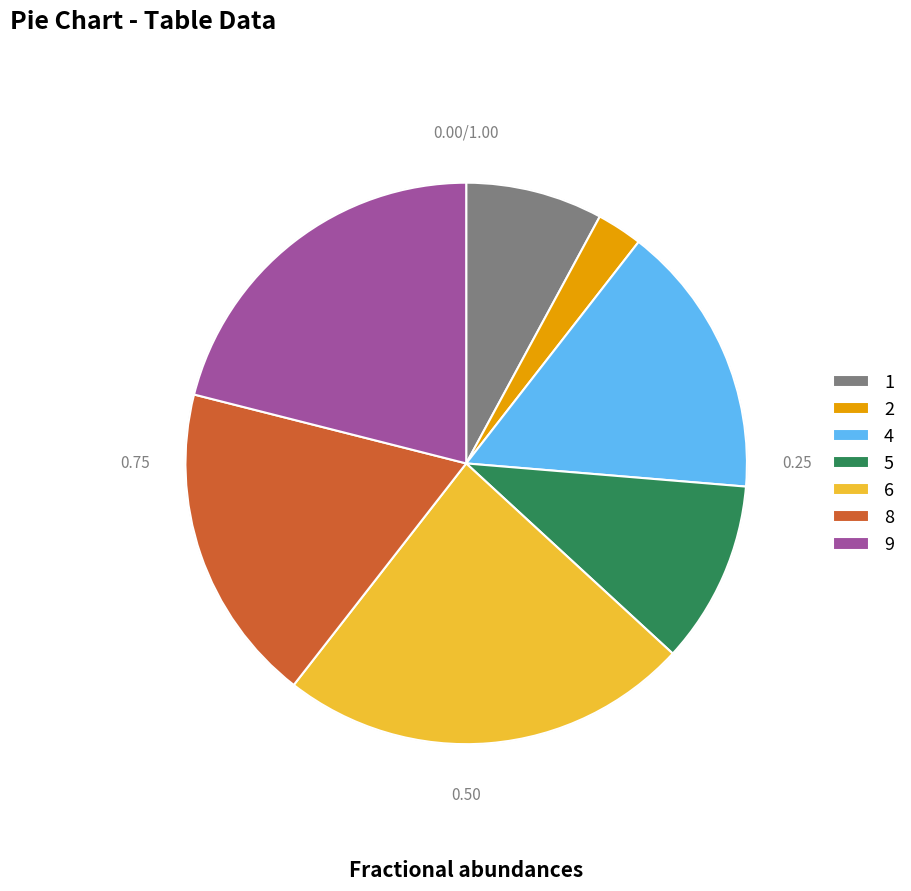

Which category has the smallest portion of the pie?

2